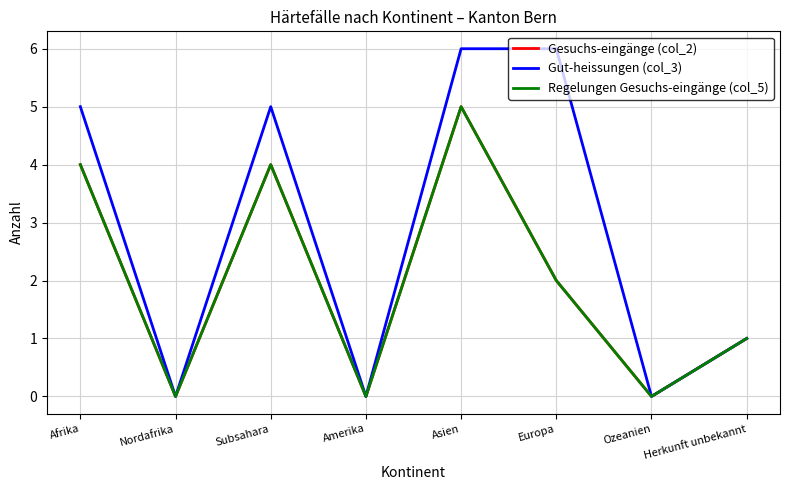

Reading right to left, extract all data points from this chart.

Gesuchs-eingänge (col_2): Herkunft unbekannt=1	Ozeanien=0	Europa=2	Asien=5	Amerika=0	Subsahara=4	Nordafrika=0	Afrika=4
Gut-heissungen (col_3): Herkunft unbekannt=1	Ozeanien=0	Europa=6	Asien=6	Amerika=0	Subsahara=5	Nordafrika=0	Afrika=5
Regelungen Gesuchs-eingänge (col_5): Herkunft unbekannt=1	Ozeanien=0	Europa=2	Asien=5	Amerika=0	Subsahara=4	Nordafrika=0	Afrika=4